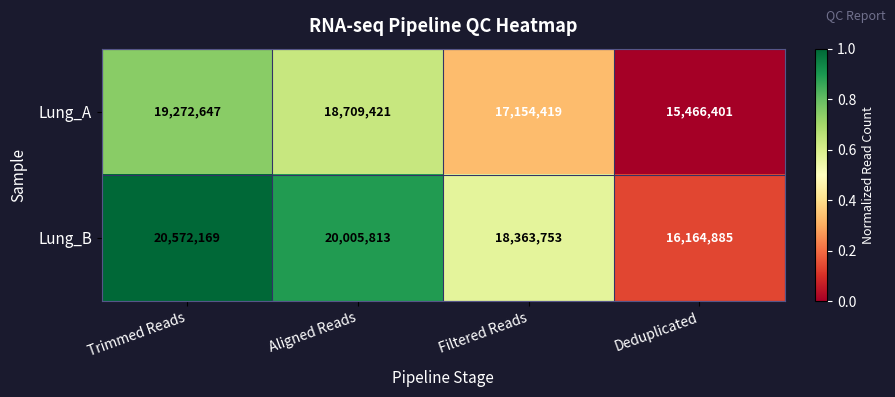

The value of Lung_B at Aligned Reads is 26770001. True or false?

False